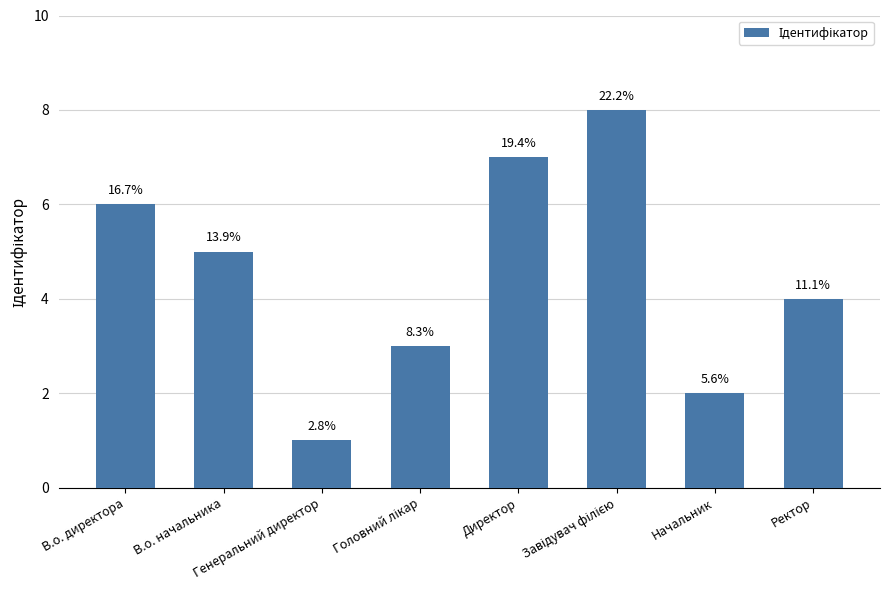

How many values are between 3 and 7?

5